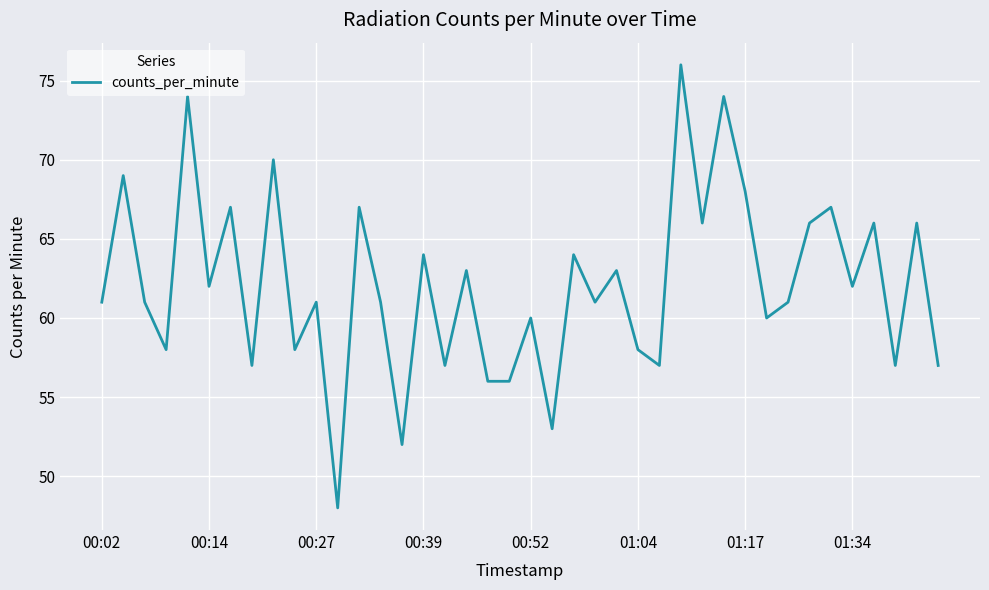

What is the difference between the maximum and minimum values?

28